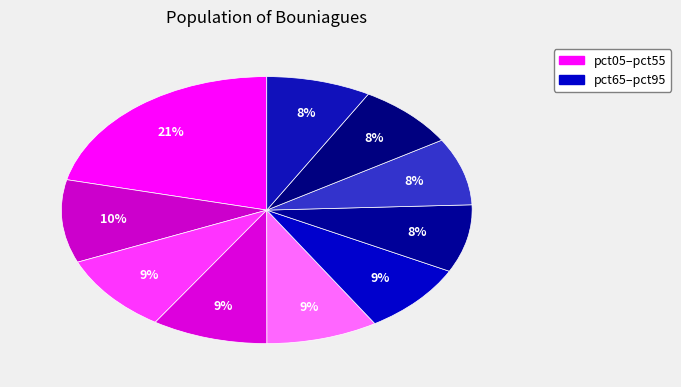

Which slice is the largest?

pct05